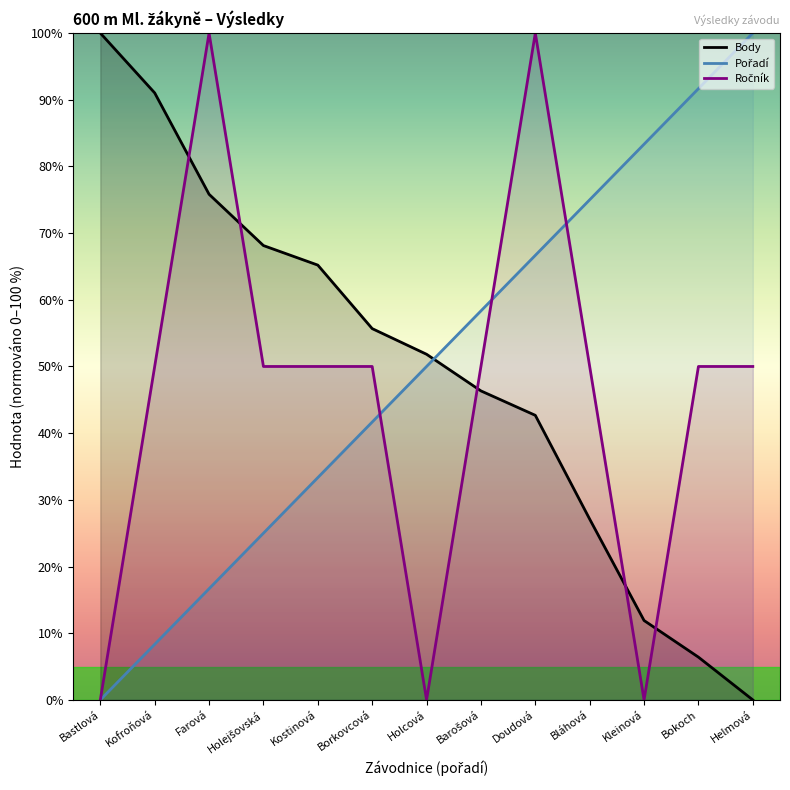

The value of Pořadí at Farová is 16.7. True or false?

True